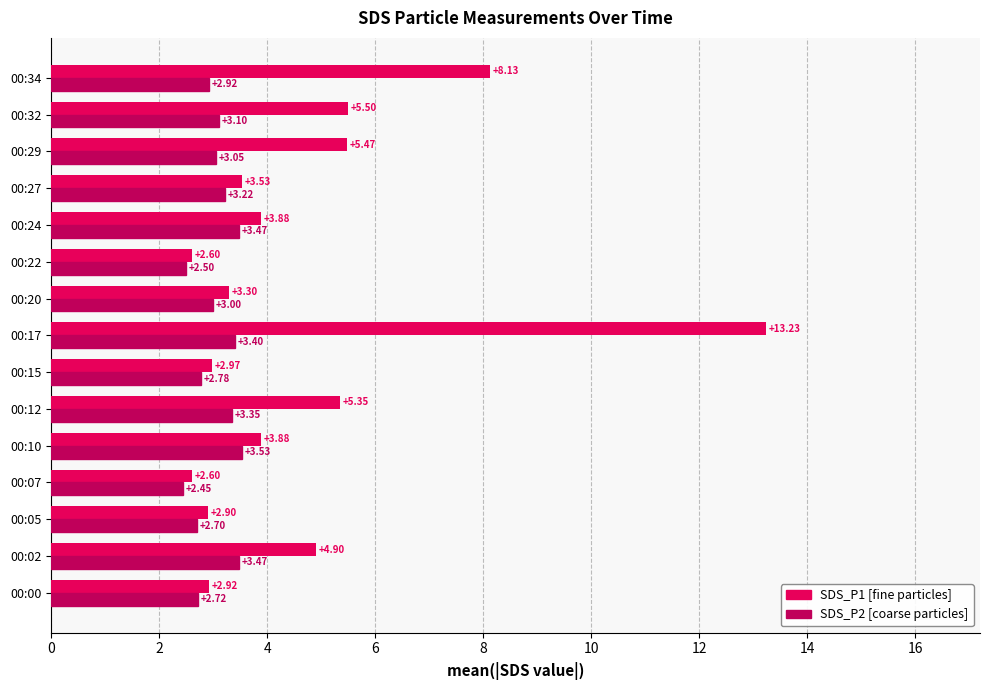

What is the total value across all series at 00:15?

5.8